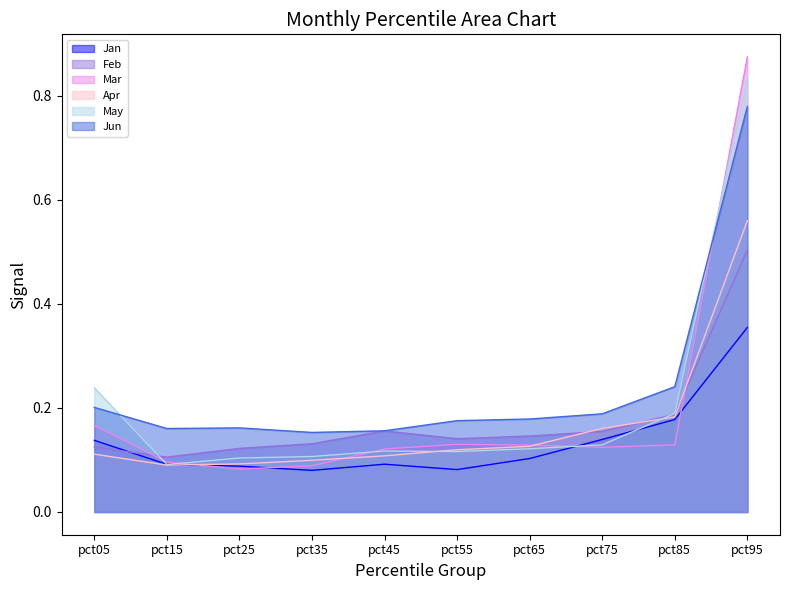

How many lines are shown in the chart?

6